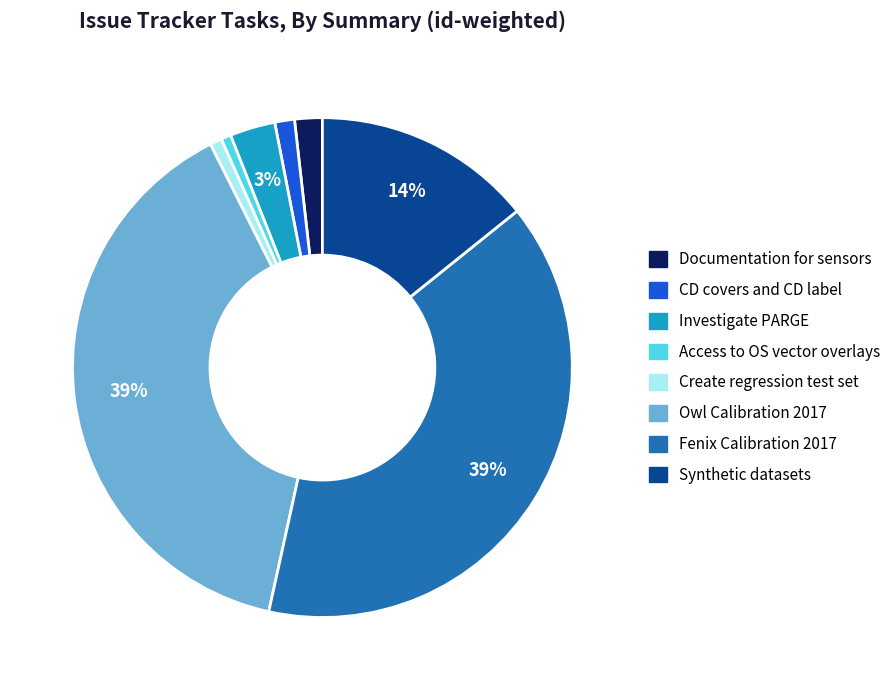

To the nearest percent, what is the combined percentage of Fenix Calibration 2017 and CD covers and CD label?

40%